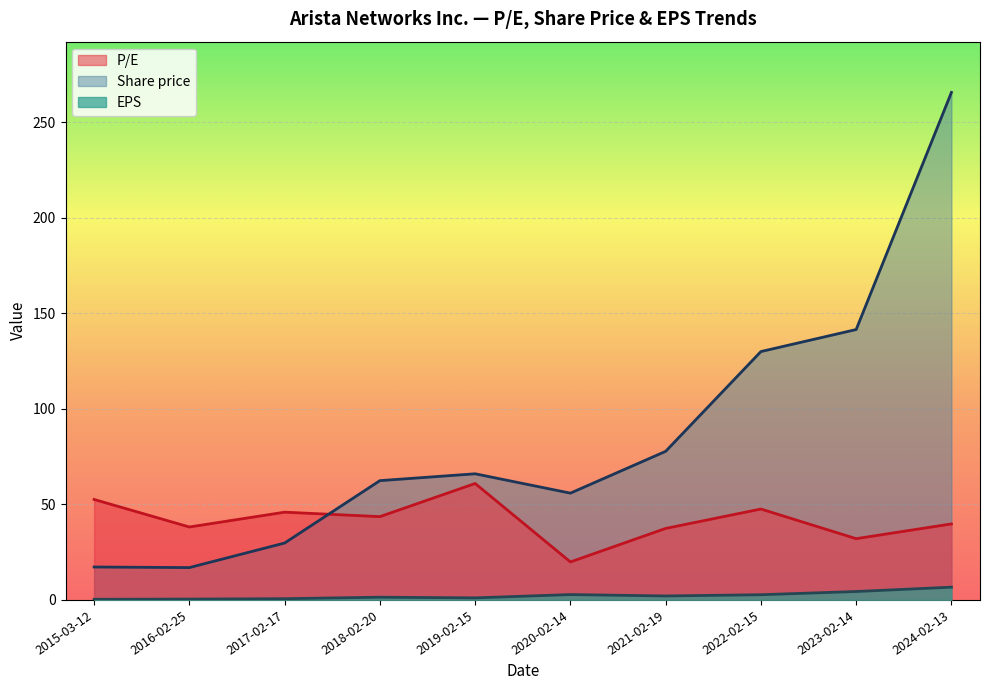

At which label is EPS closest to 3?

2020-02-14